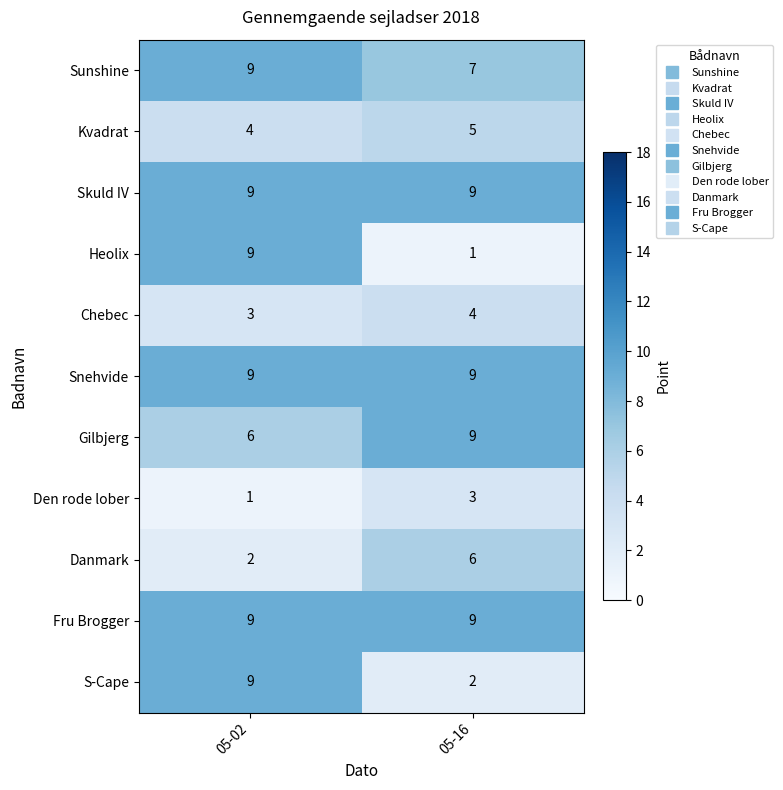

Which series changed the most between 05-02 and 05-16?

Heolix